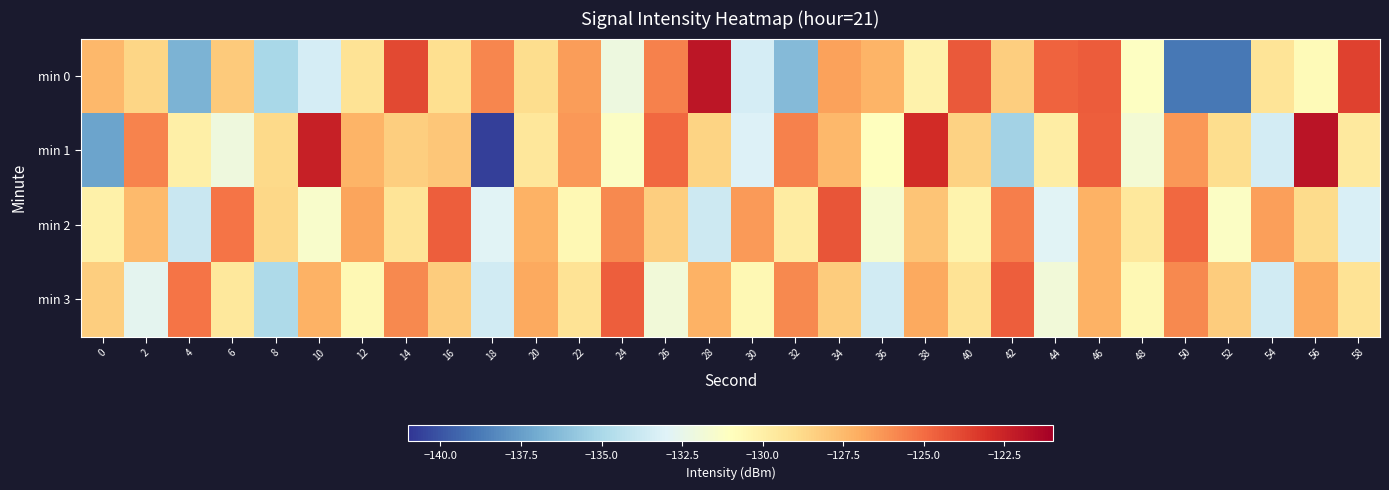

Between 2 and 26, which series saw the biggest shift?

min 0